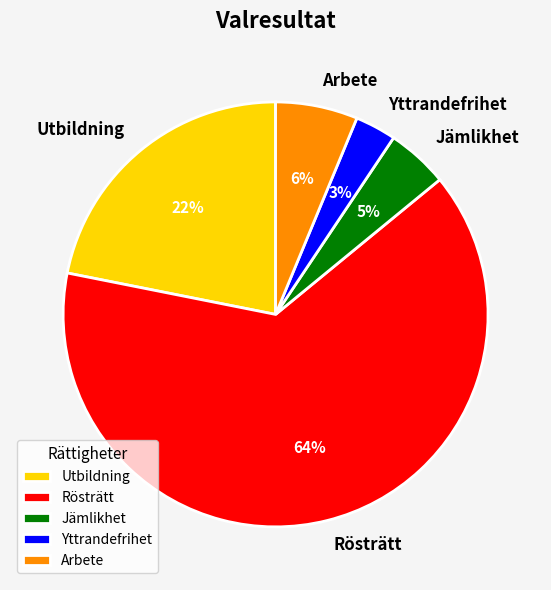

Between Utbildning and Rösträtt, which is larger?

Rösträtt